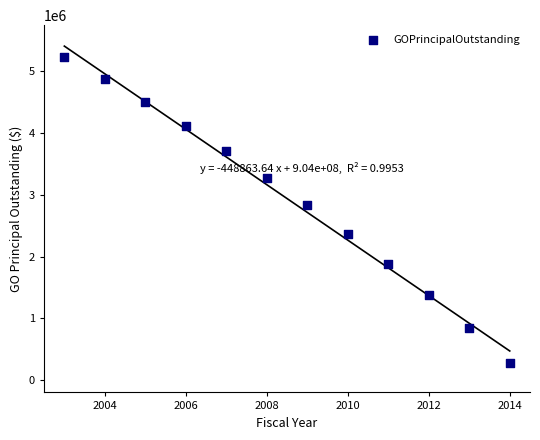

What Y value in the scatter plot is closest to 2750000?

2830000